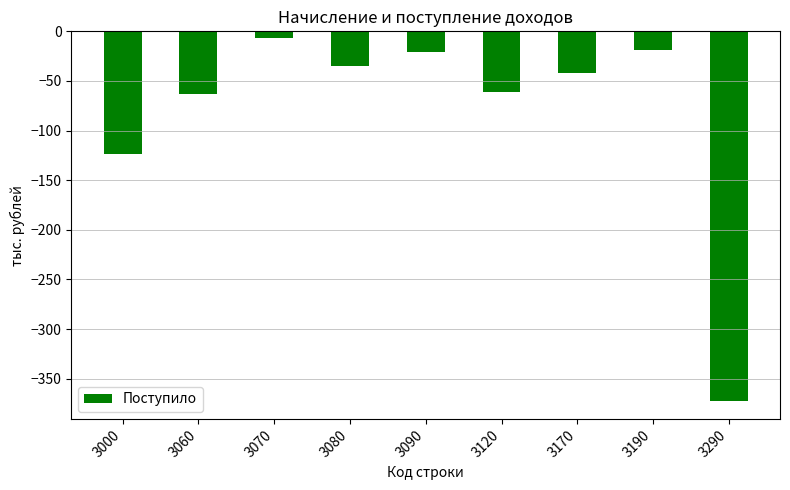

True or false: the data shows -61 at 3120.

True